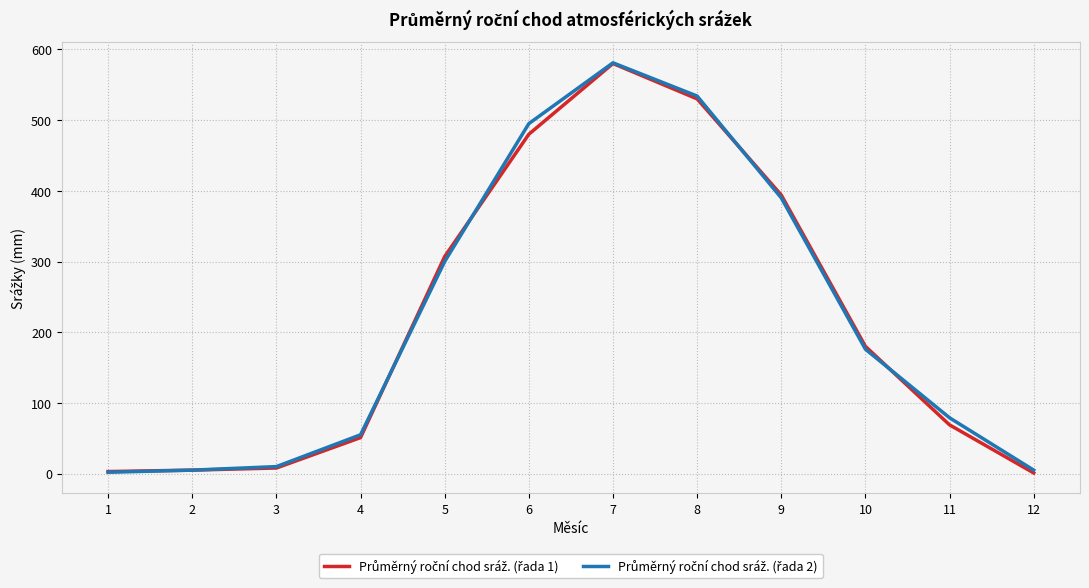

At which category is the sum across all series the highest?

7